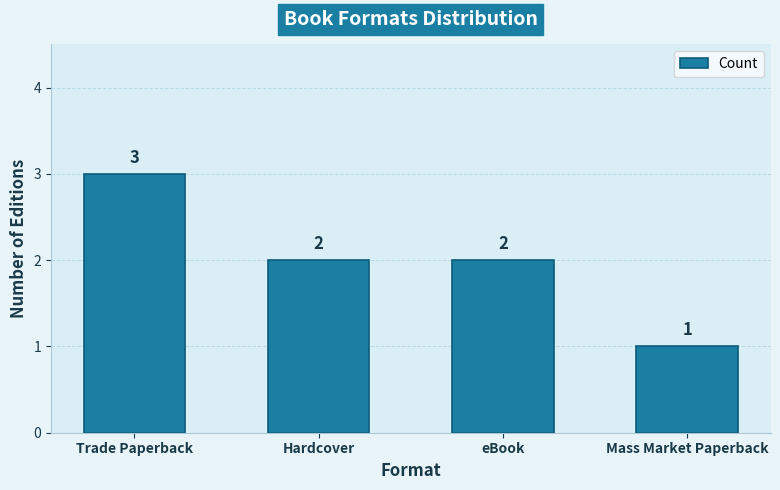

How many data points does each series have?

4